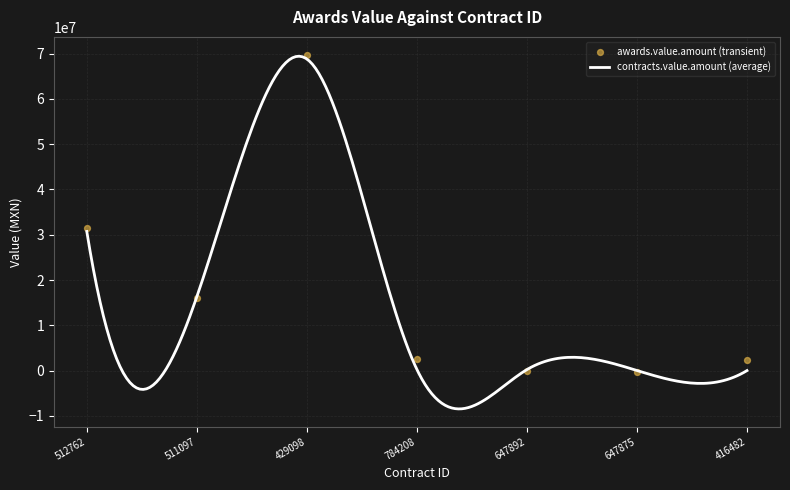

Which has a higher value, 647875 or 647892?

647892